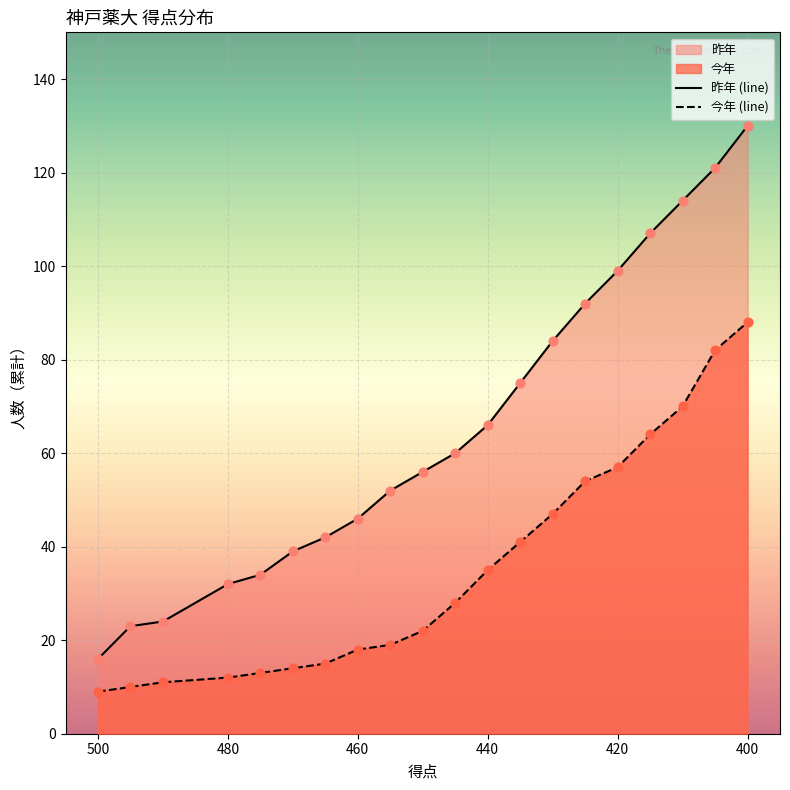

Which series contains the highest Y value?

昨年 (line)